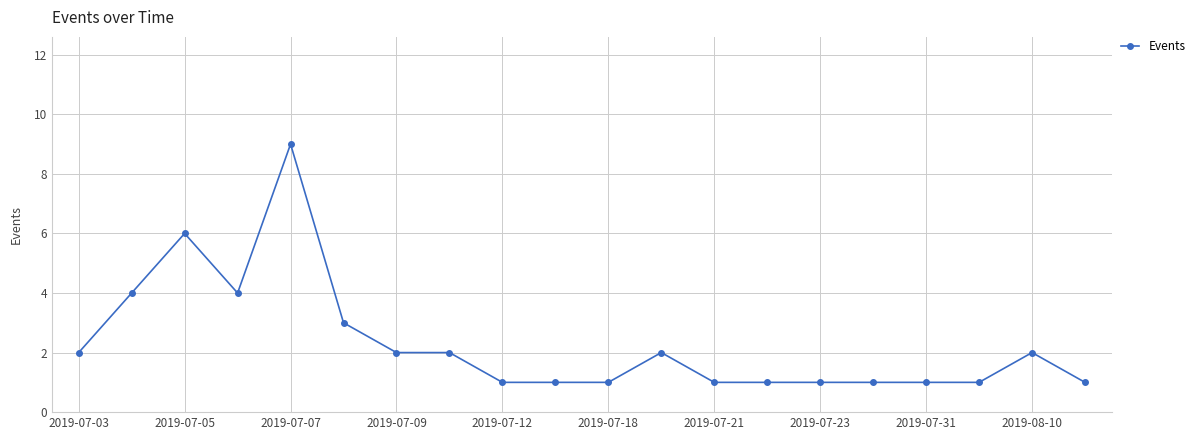

What is the value of the 15th point from the left?

1